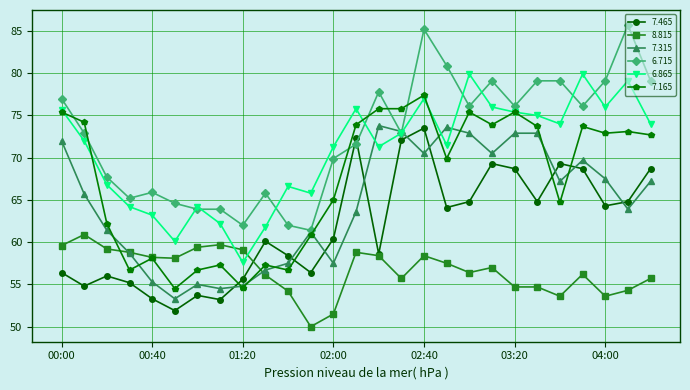

What is the value of the 6.865 point at the 26th from the left?

79.1